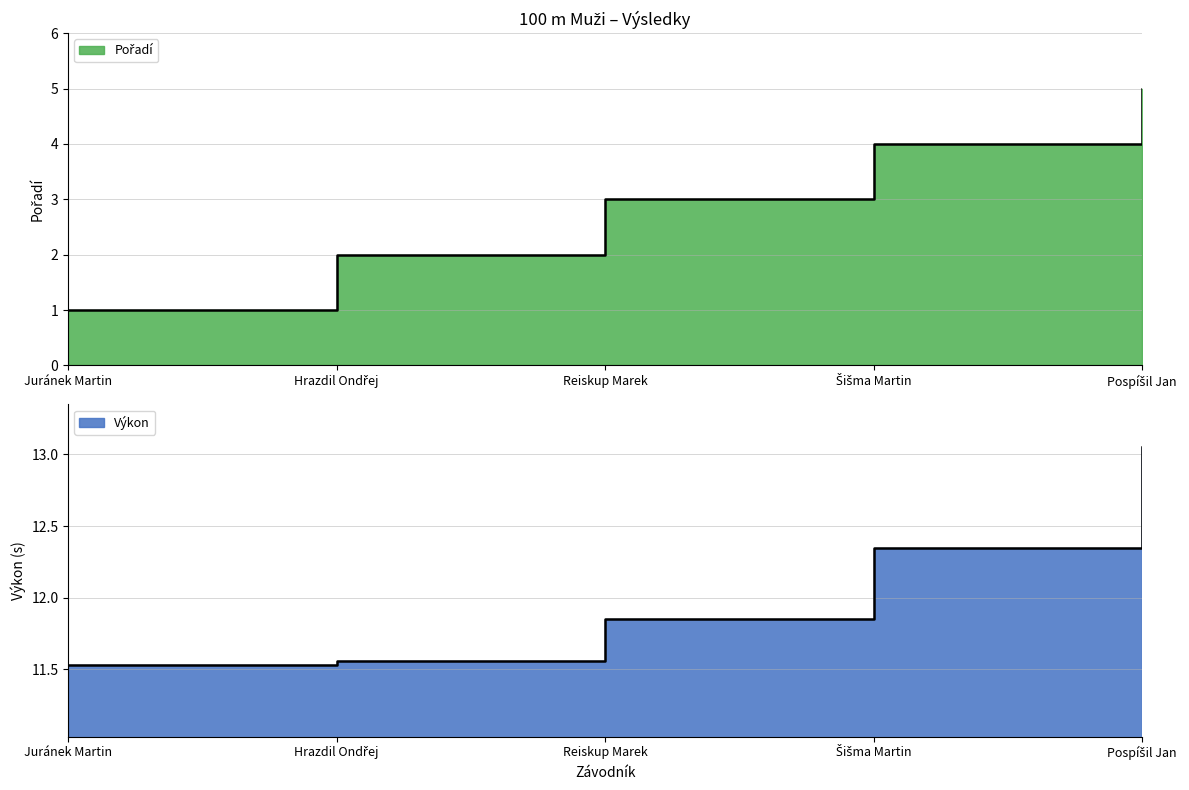

Is the value of Výkon at Hrazdil Ondřej greater than the value of Pořadí at Hrazdil Ondřej?

Yes